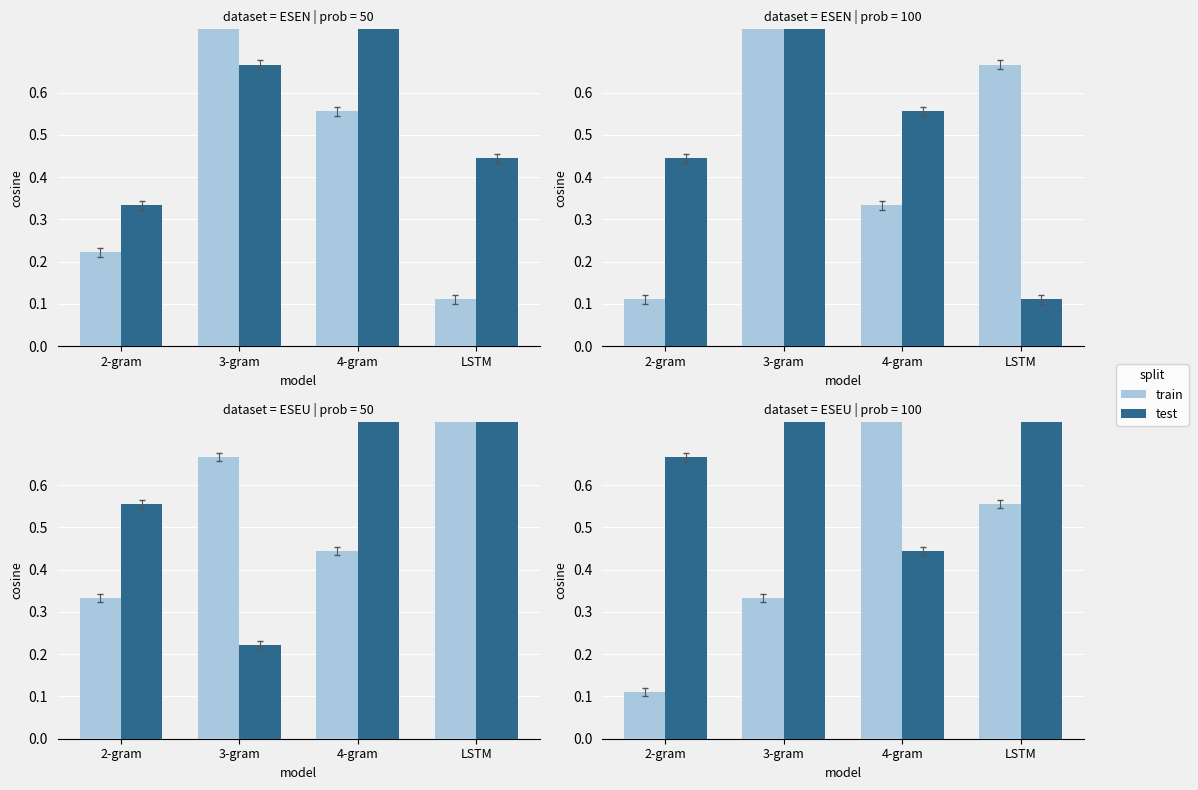

Rank the series by their maximum value, from highest to lowest.

test, train